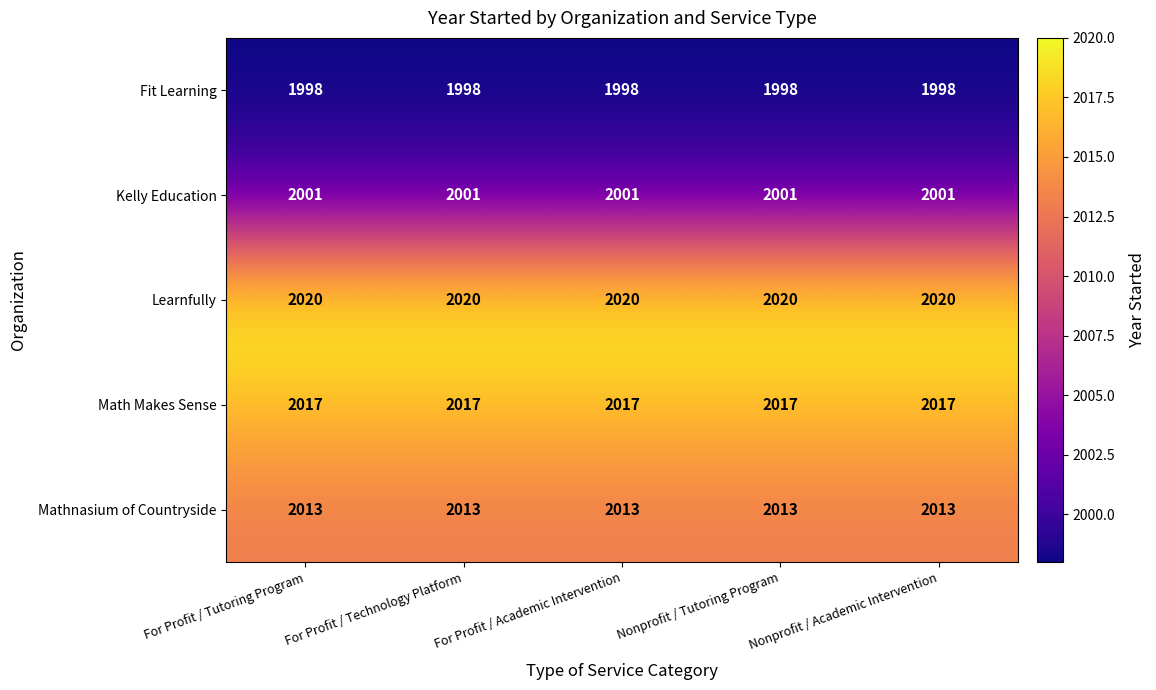

What is the maximum value for Kelly Education?

2001